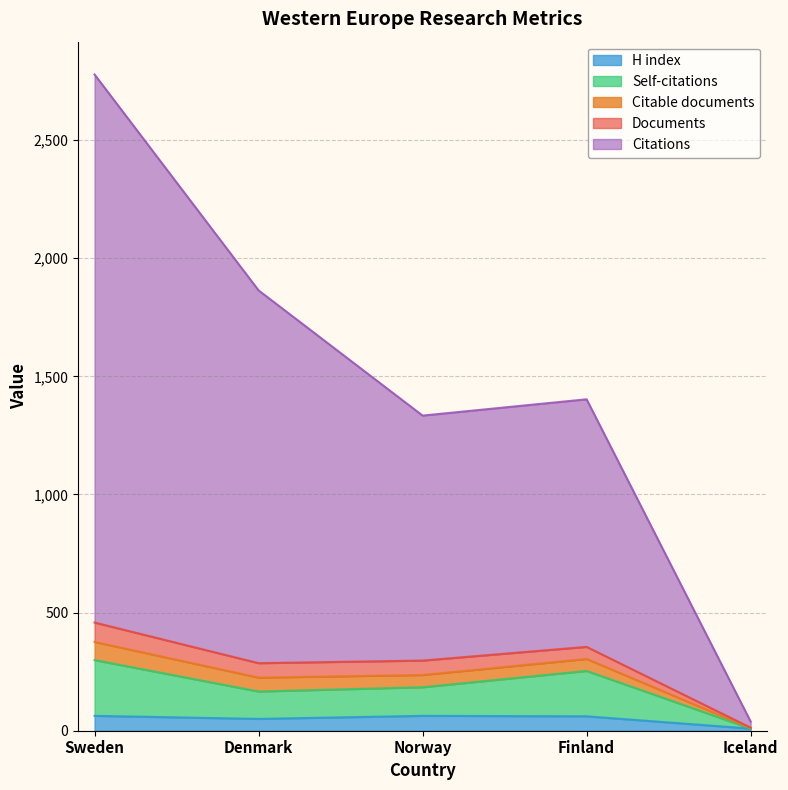

Is it true that H index equals 63 at Sweden?

True